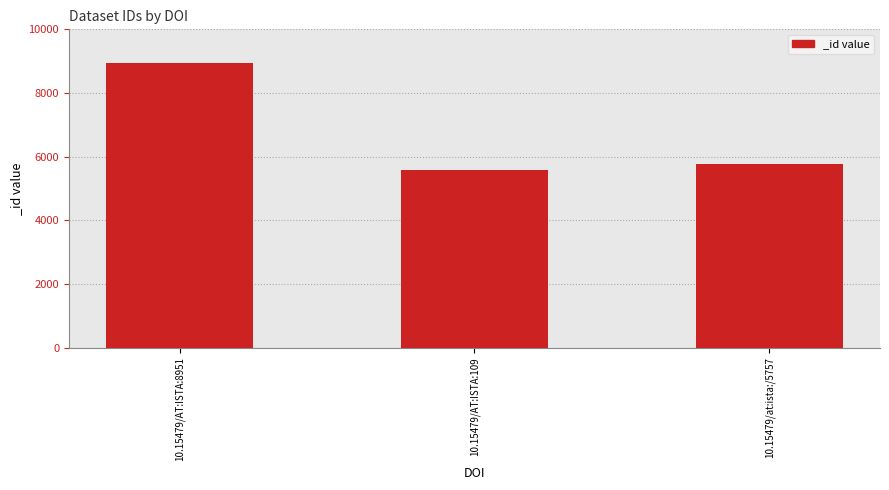

Rank the categories by value from highest to lowest.

10.15479/AT:ISTA:8951, 10.15479/at:ista:/5757, 10.15479/AT:ISTA:109